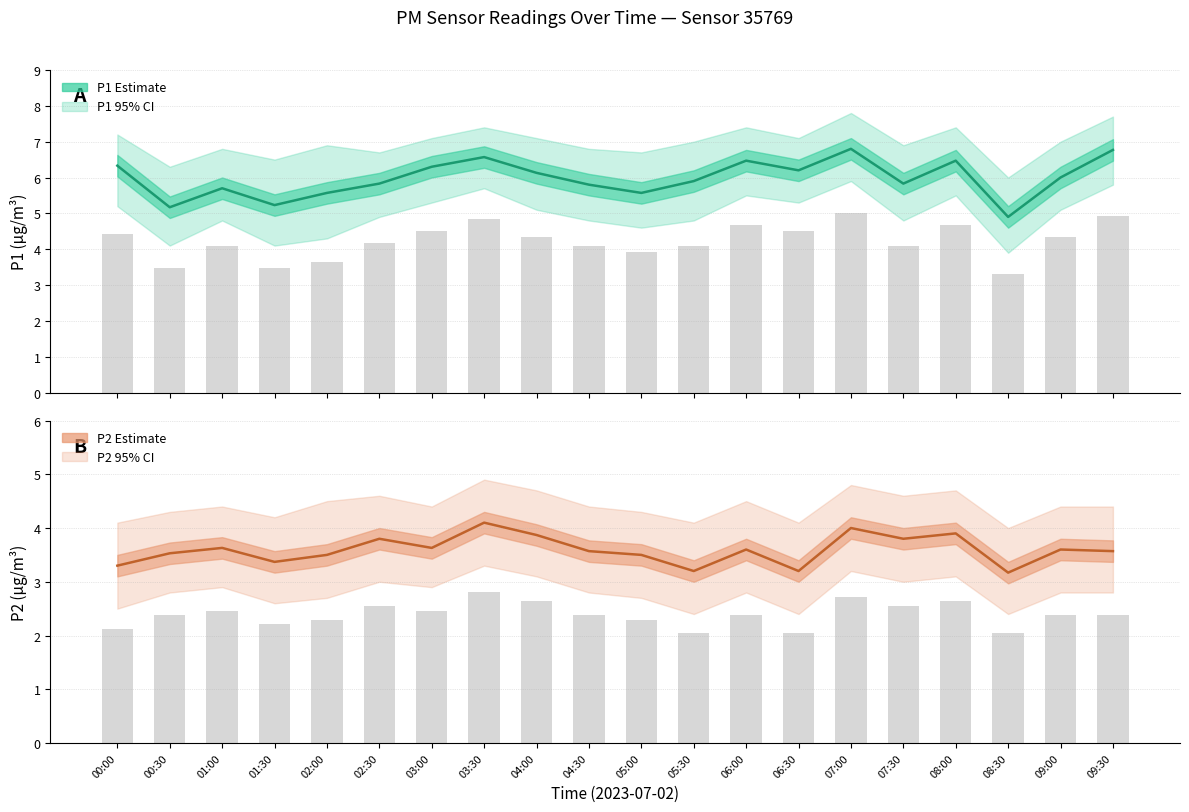

The P2 estimate series shows 0.9 at 06:30. True or false?

False